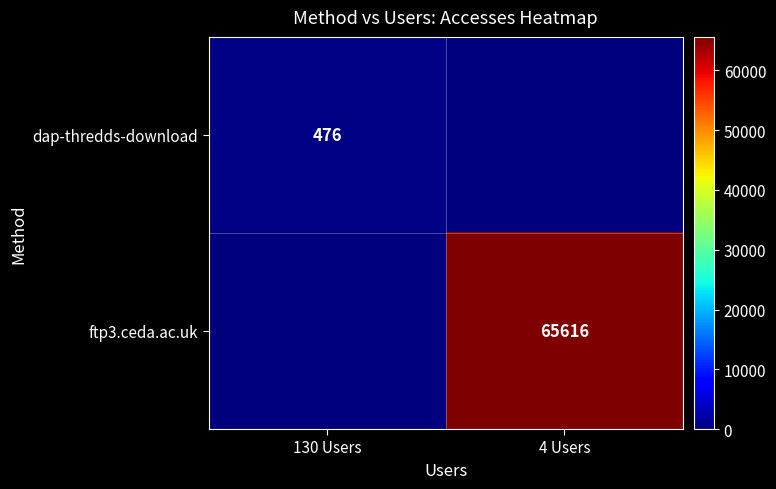

True or false: ftp3.ceda.ac.uk has a value of 96128 at 4 Users.

False